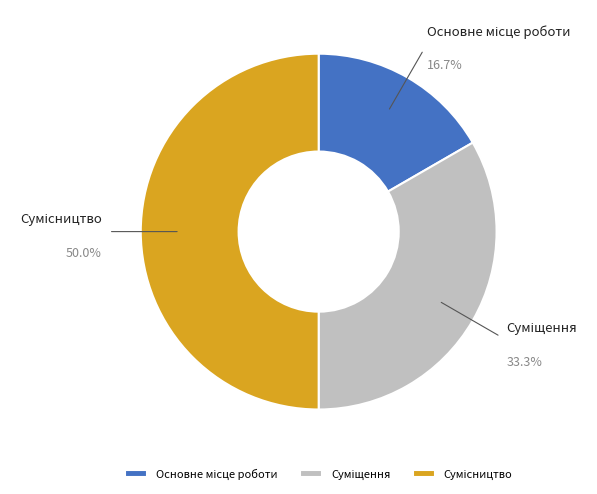

Which slice is the largest?

Сумісництво